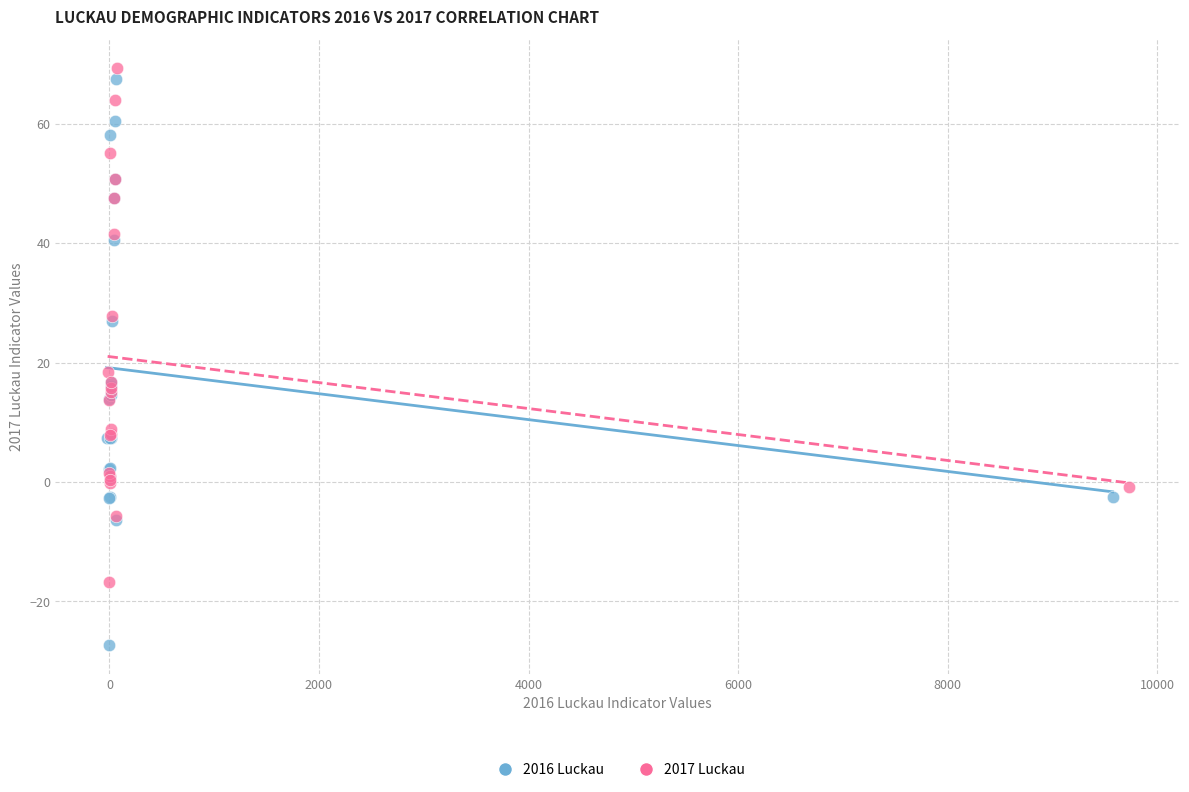

Which series contains the lowest Y value?

2016 Luckau